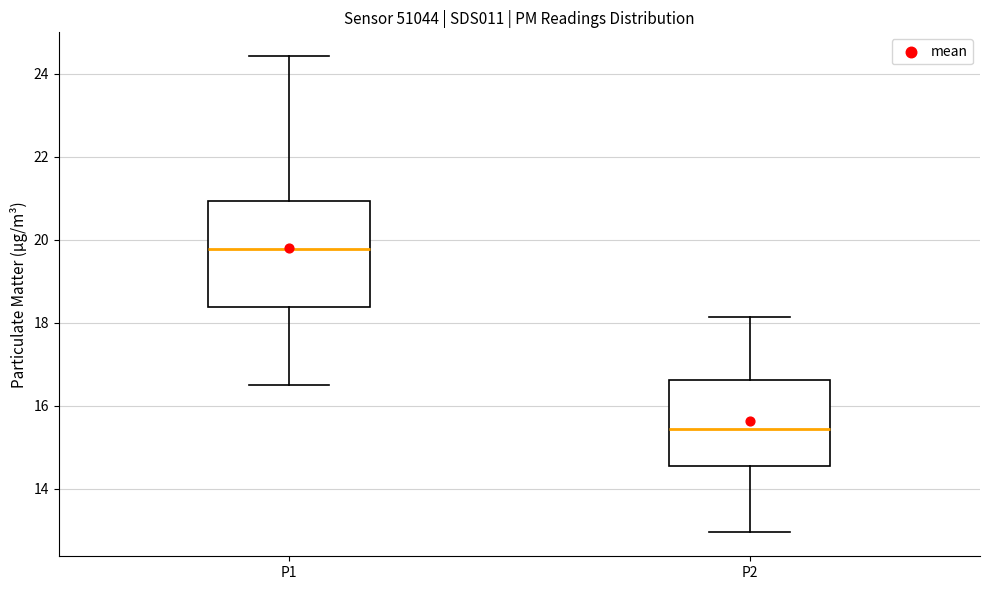

Reading left to right, read every box against the y-axis: the position of its median line, the range the box covers, and the ends of its whiskers. The values are not printed on the chart, so give them approximately, as read against the axis.

P1: median 19.8, box 18.4 to 21.0, whiskers 16.6 to 24.4
P2: median 15.4, box 14.6 to 16.6, whiskers 13.0 to 18.2